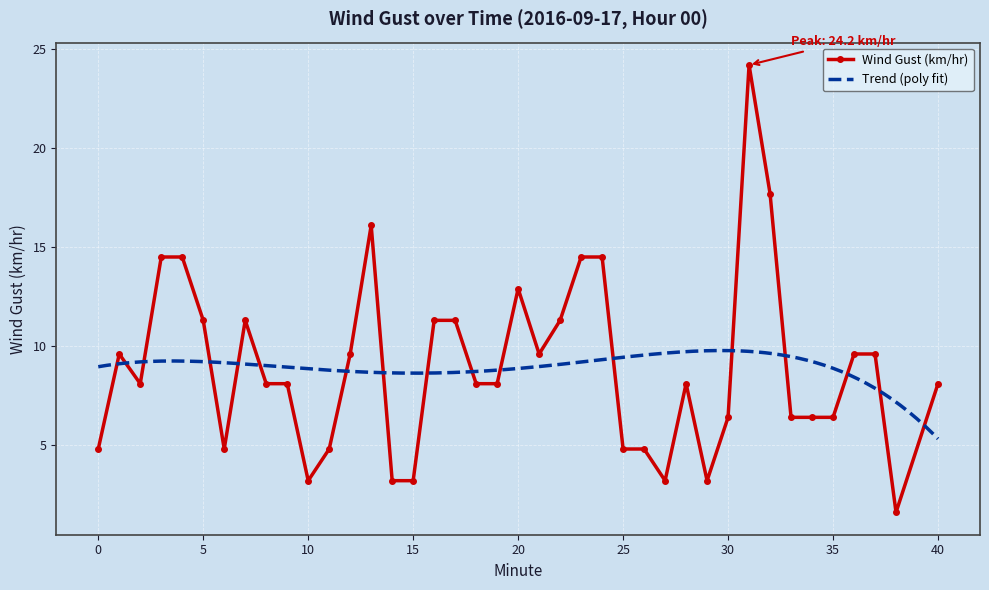

What is the maximum value for Wind Gust (km/hr)?

24.2